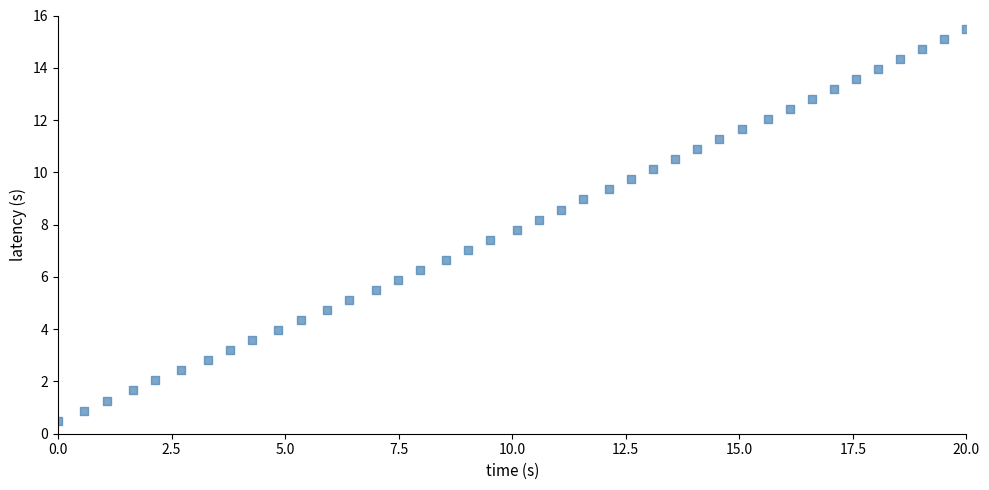

What is the range of X values (max minus min)?

20.0